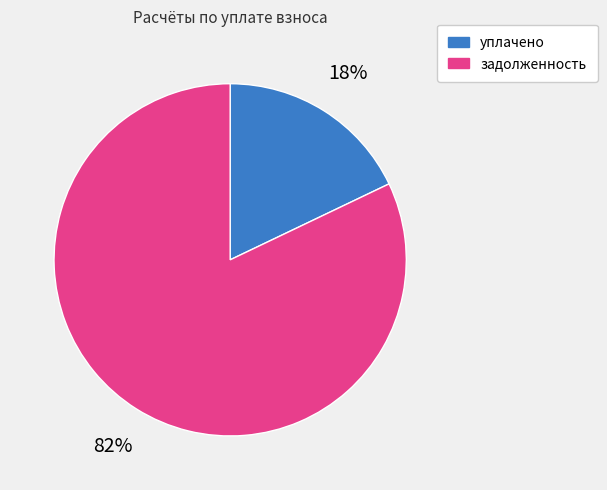

Do уплачено and задолженность together represent more than half of the pie?

Yes